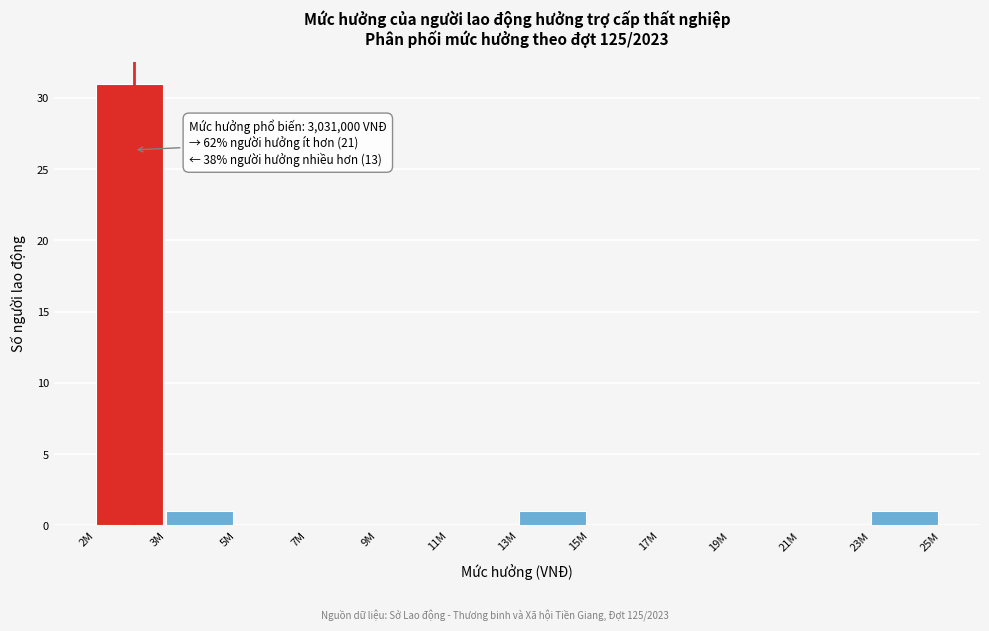

Reading left to right, transcribe all the data shown in this chart.

2M=31	3M=1	5M=0	7M=0	9M=0	11M=0	13M=1	15M=0	17M=0	19M=0	21M=0	23M=1